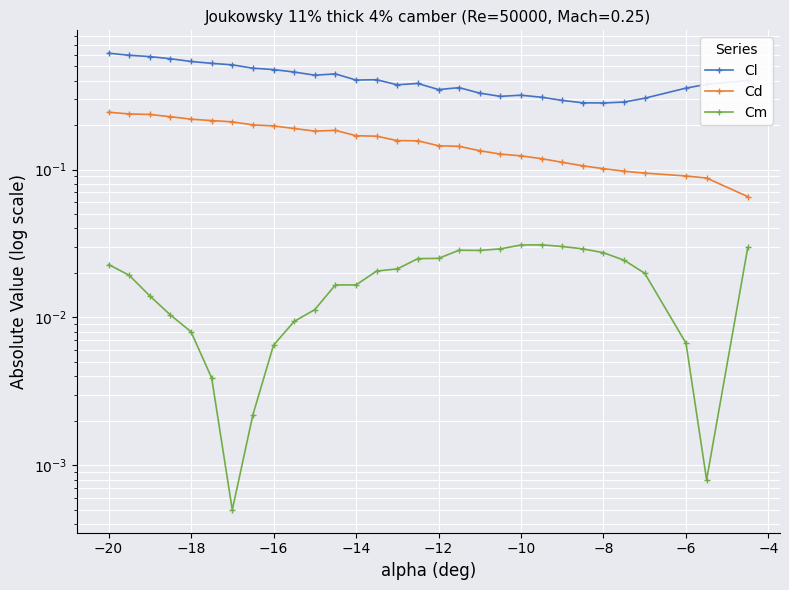

True or false: Cd and Cl cross at least once.

False